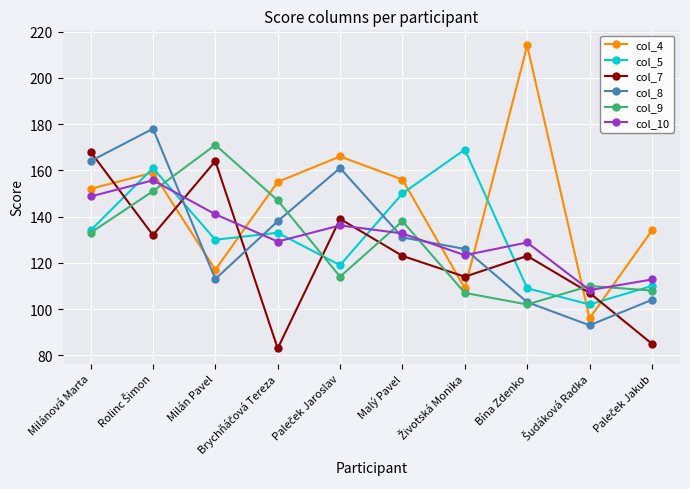

What is the lowest value of the col_4 series?

96.0